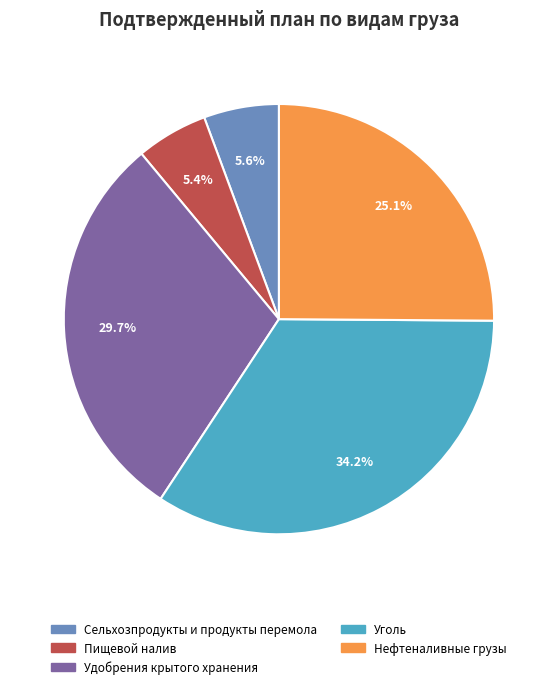

Does any single category account for the majority?

No